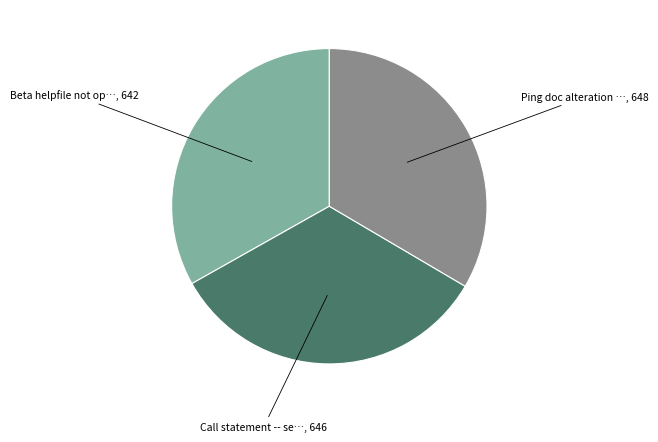

How many slices are in this pie chart?

3